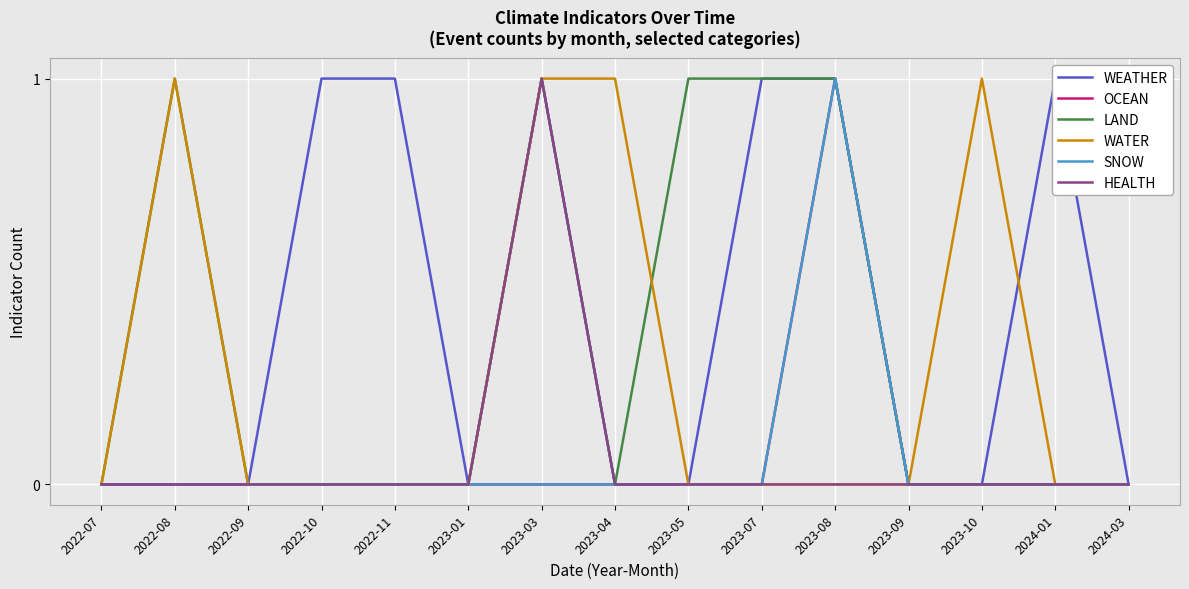

At which label is WEATHER closest to 0?

2022-07